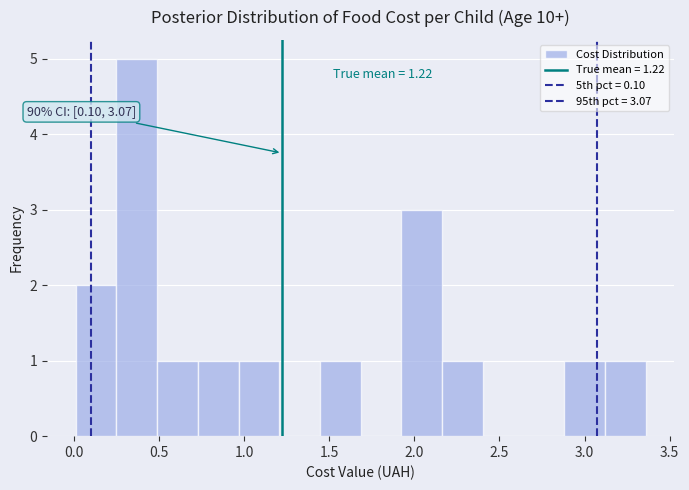

Over which range of the x-axis is the bar tallest?

0.25 to 0.50